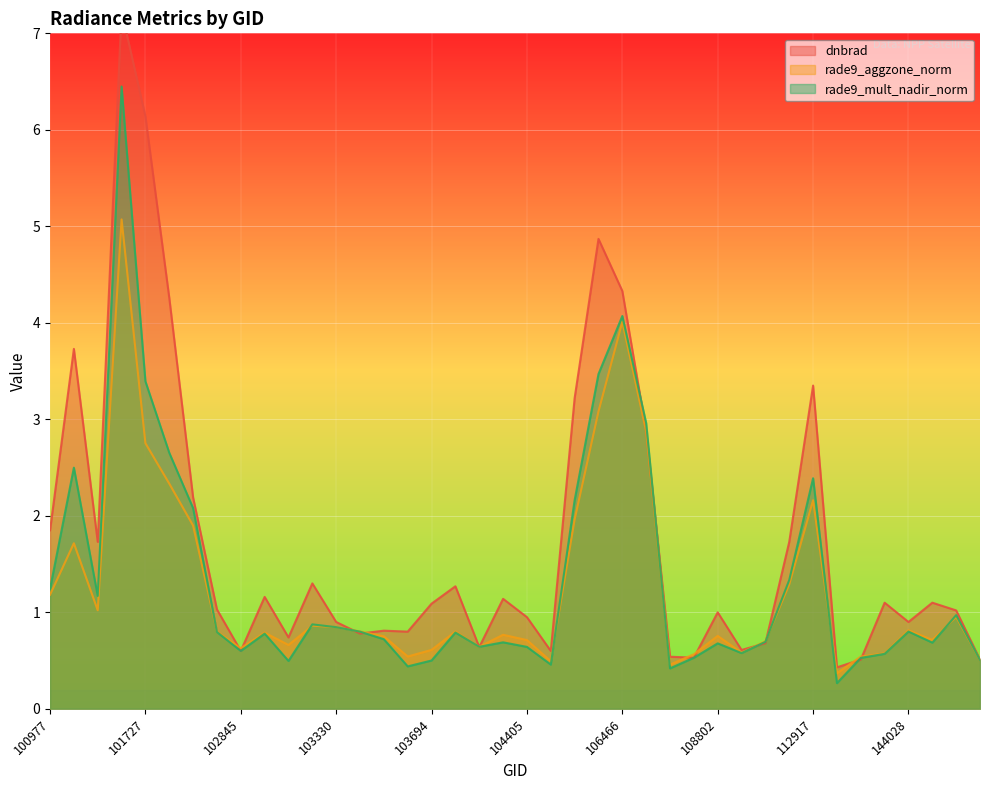

Rank the series by their maximum value, from lowest to highest.

rade9_aggzone_norm, rade9_mult_nadir_norm, dnbrad